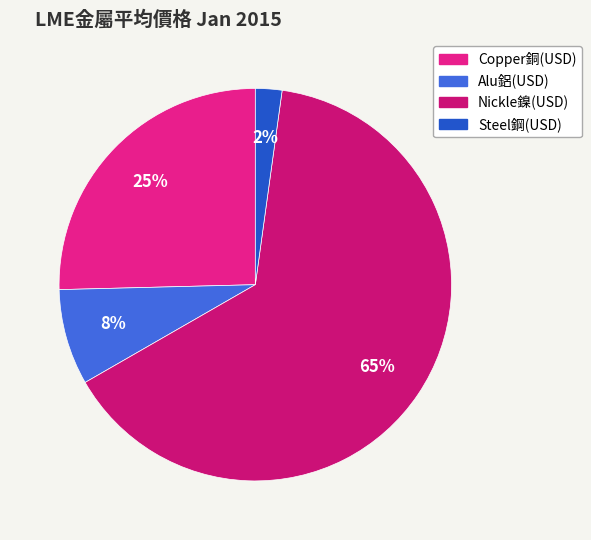

How many slices are in this pie chart?

4